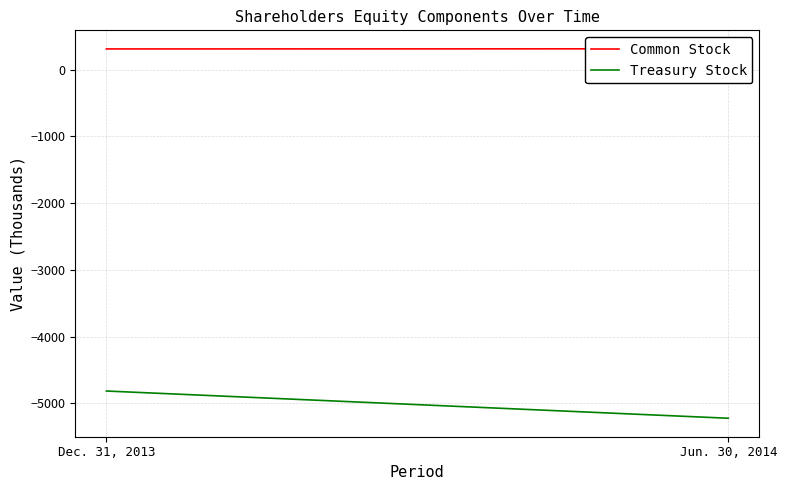

What is the total value across all series at Jun. 30, 2014?

-4910